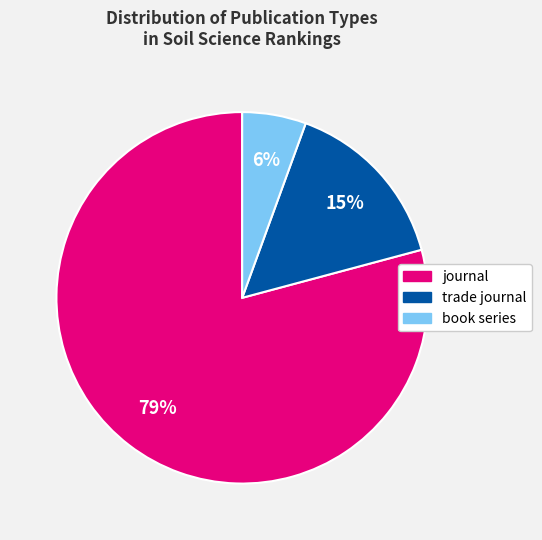

Does trade journal account for over 50% of the chart?

No